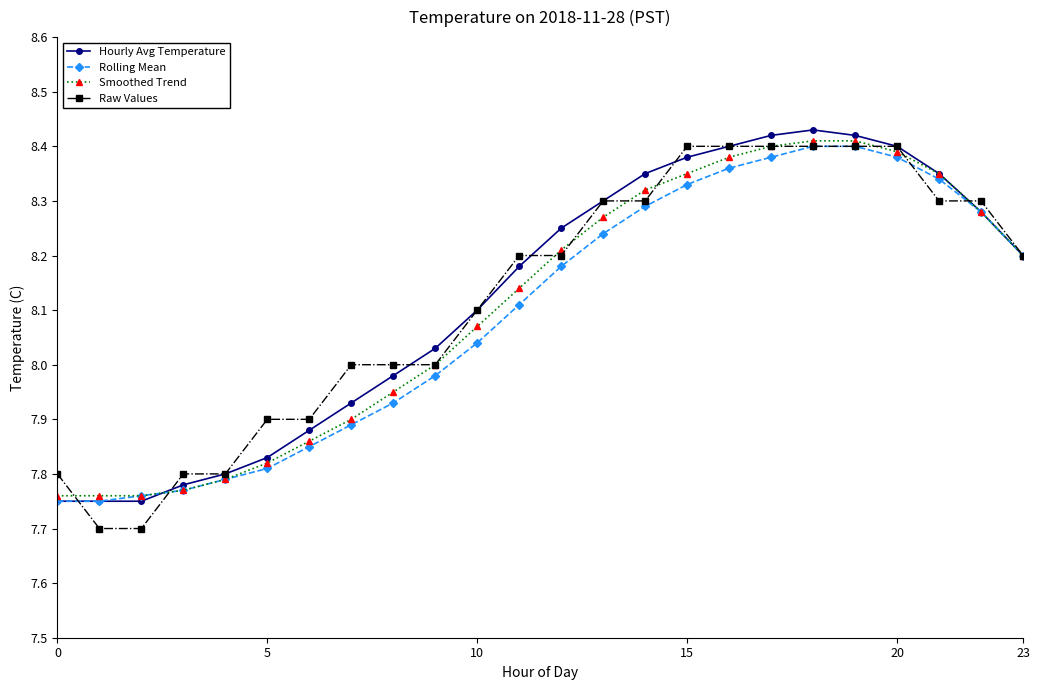

Which series has the largest range (max minus min)?

Raw Values